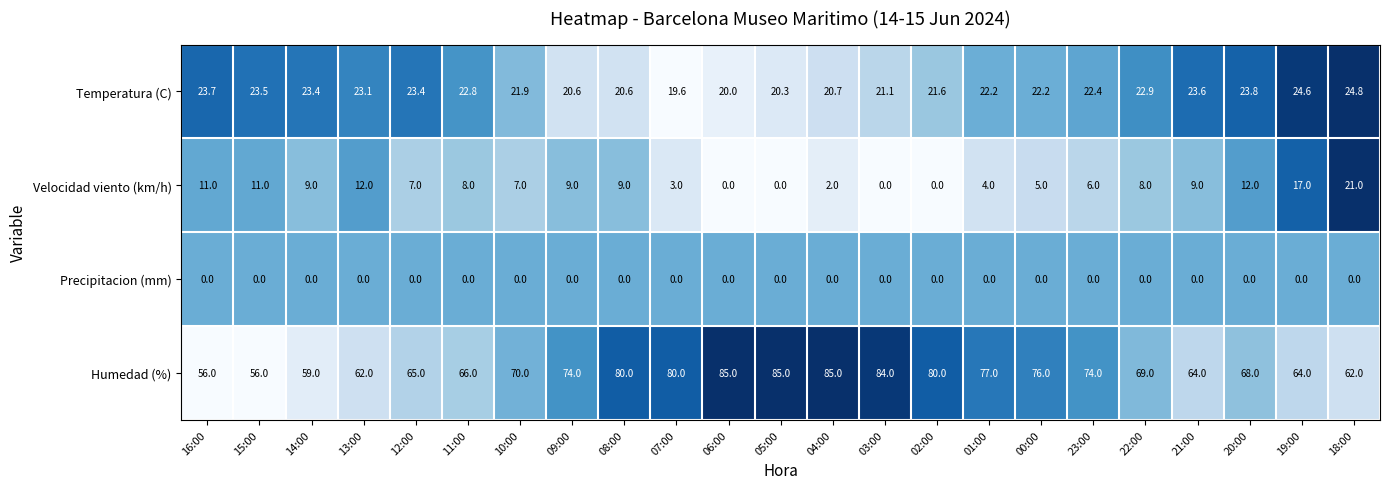

Is it true that Humedad (%) equals 74.0 at 23:00?

True